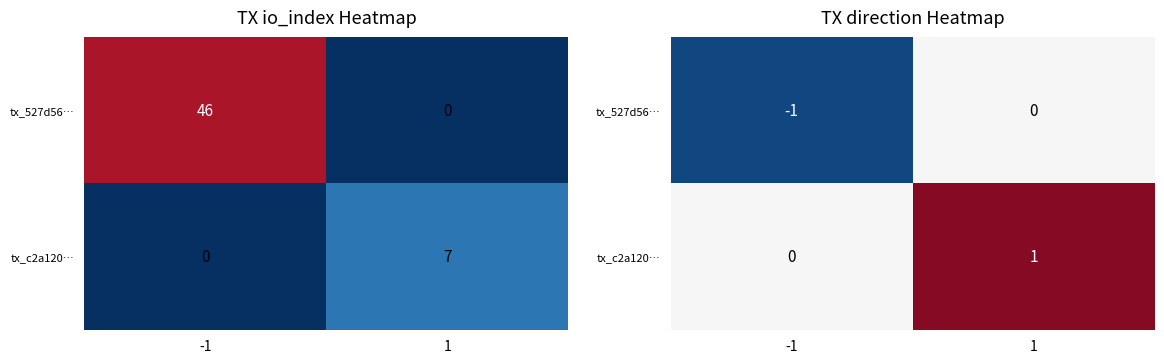

Where is tx_527d56… nearest to the value 0?

1